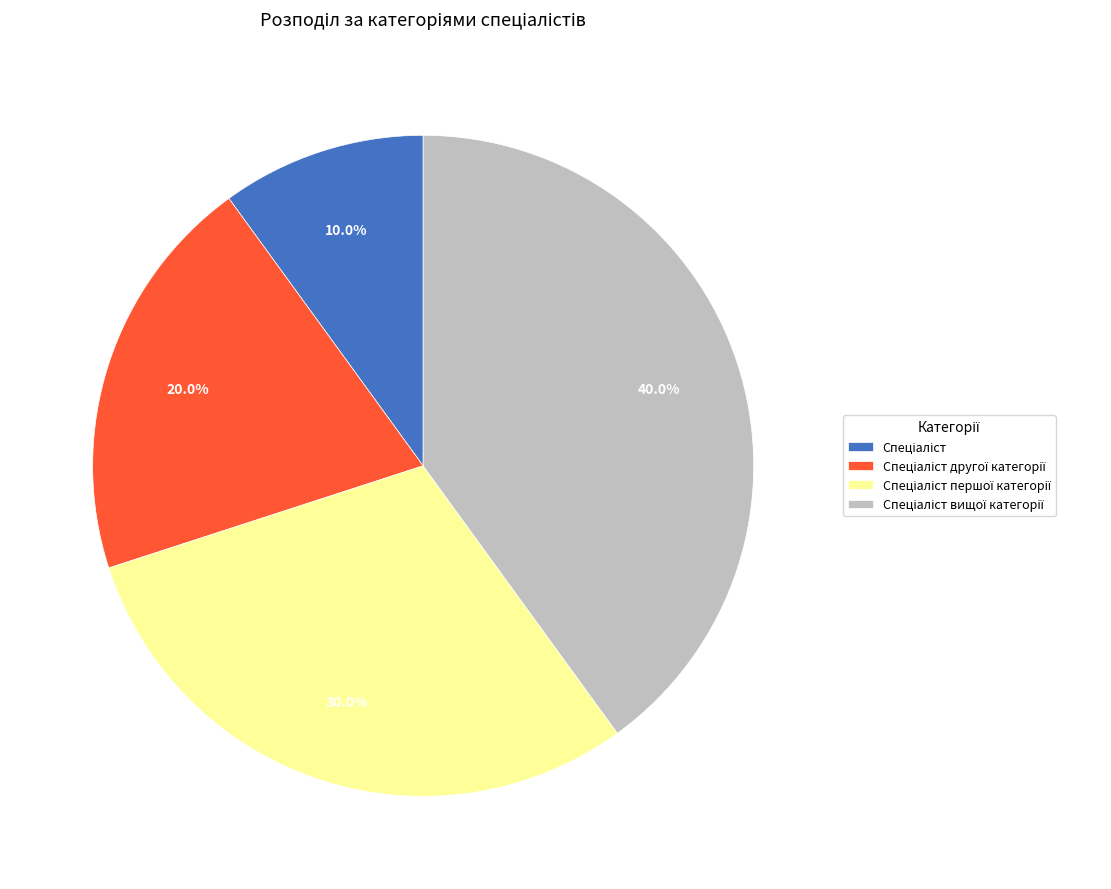

Does any single category account for the majority?

No